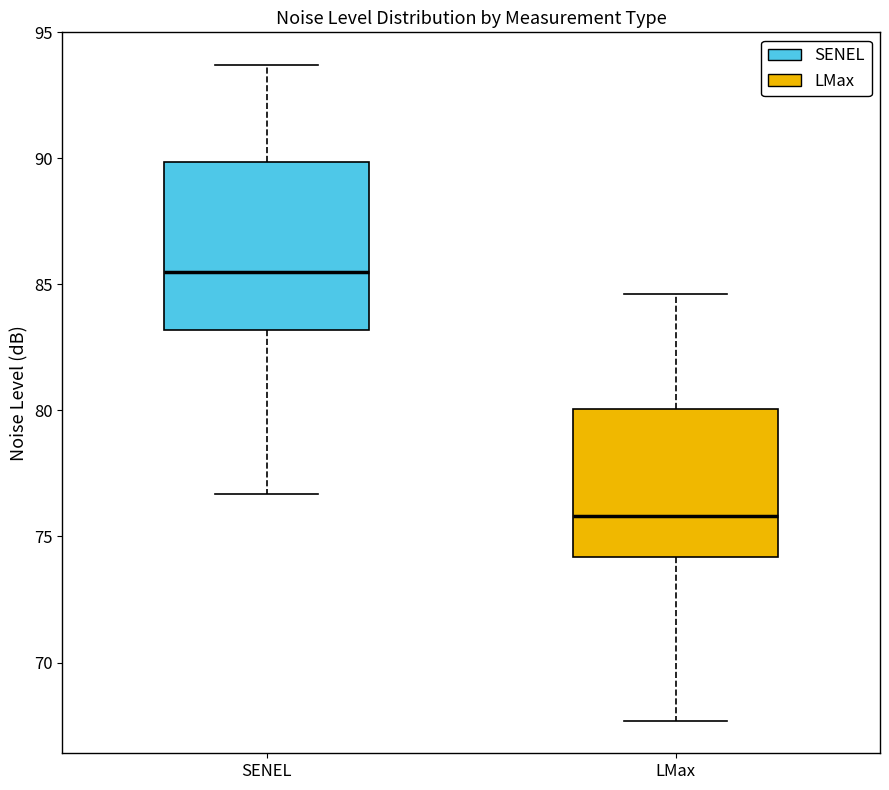

Reading left to right, transcribe this box plot: for each box, give where its median line is, the range the box spans, and where its two whiskers end, as read against the y-axis. The values are not printed on the chart, so give them approximately, as read against the axis.

SENEL: median 85.5, box 83.0 to 90.0, whiskers 76.5 to 93.5
LMax: median 76.0, box 74.0 to 80.0, whiskers 67.5 to 84.5